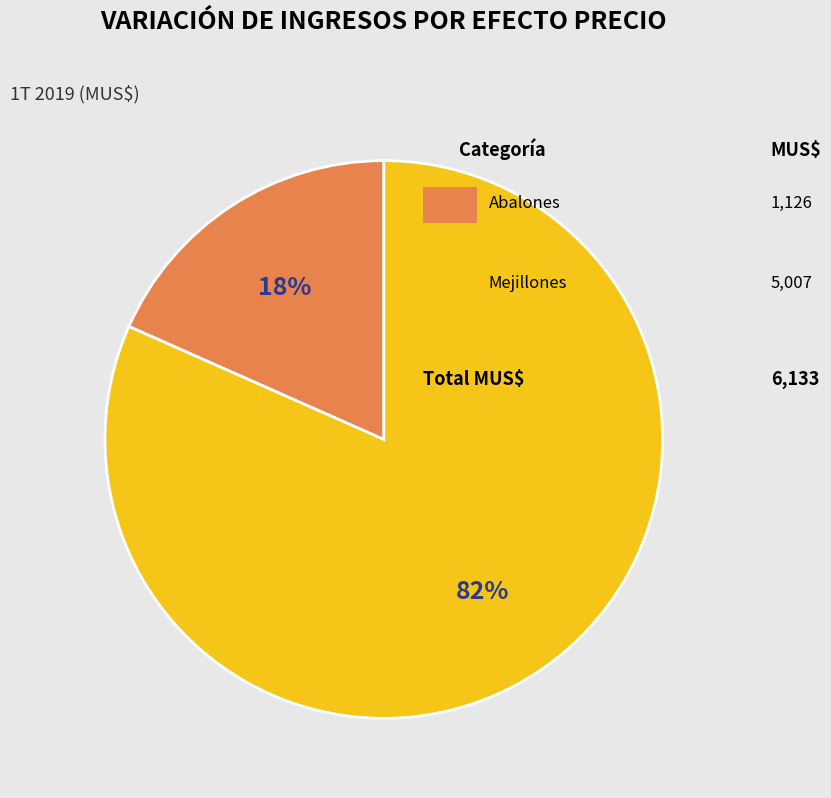

To the nearest percent, what is the average slice percentage?

50%